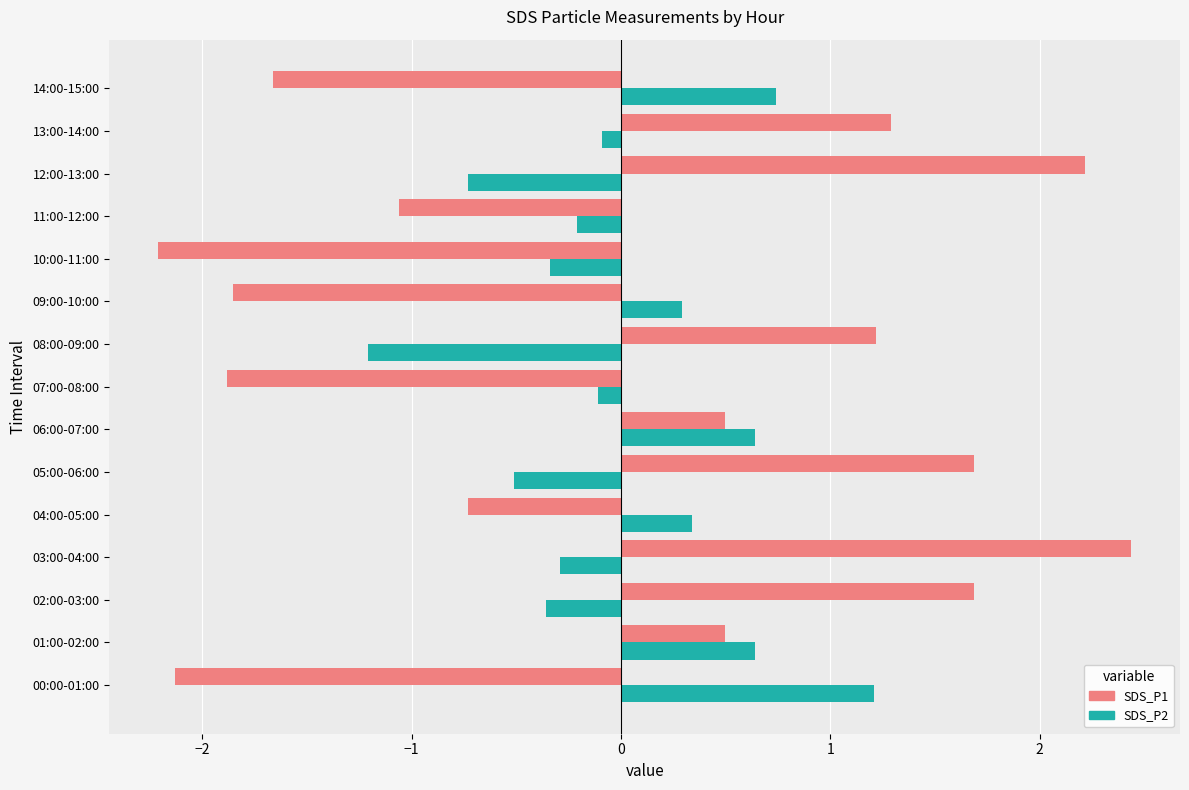

Rank the series by their maximum value, from lowest to highest.

SDS_P2, SDS_P1